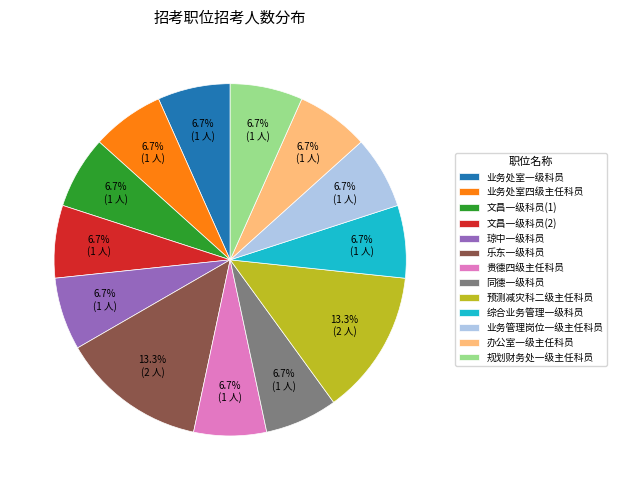

How many segments does this pie chart have?

13